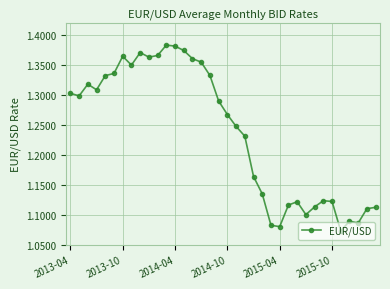

Count the values in the range 1 to 2.

36